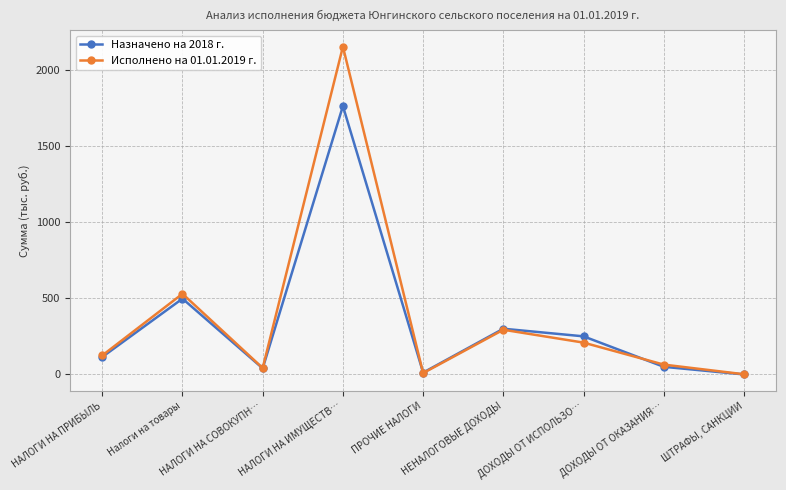

How many positive values does the Назначено на 2018 г. series have?

8